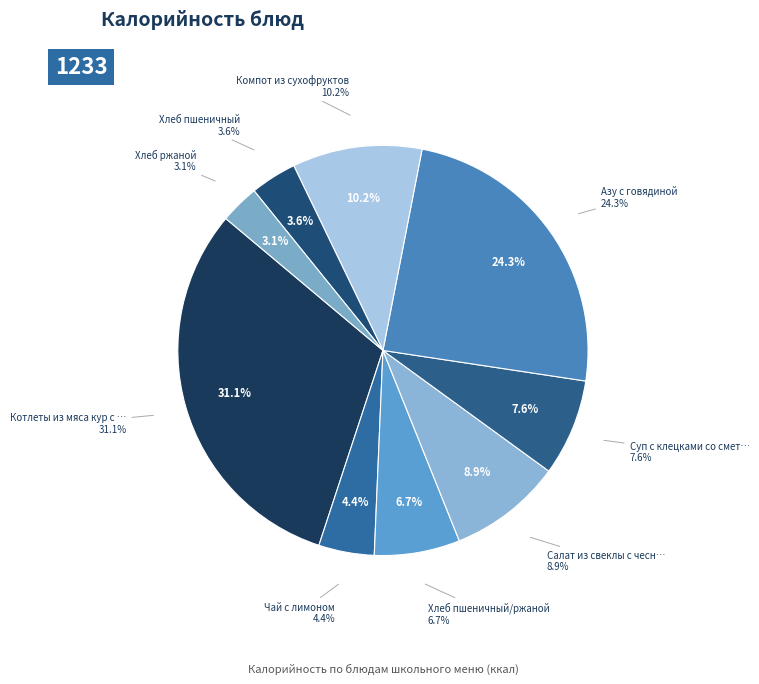

Combined, what portion of the pie is Котлеты из мяса кур с соусом, спагетти and Азу с говядиной?

55.4%